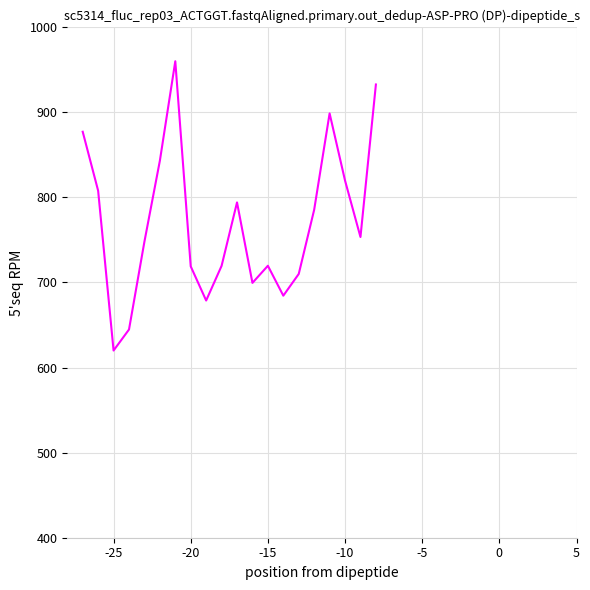

How many lines are shown in the chart?

1